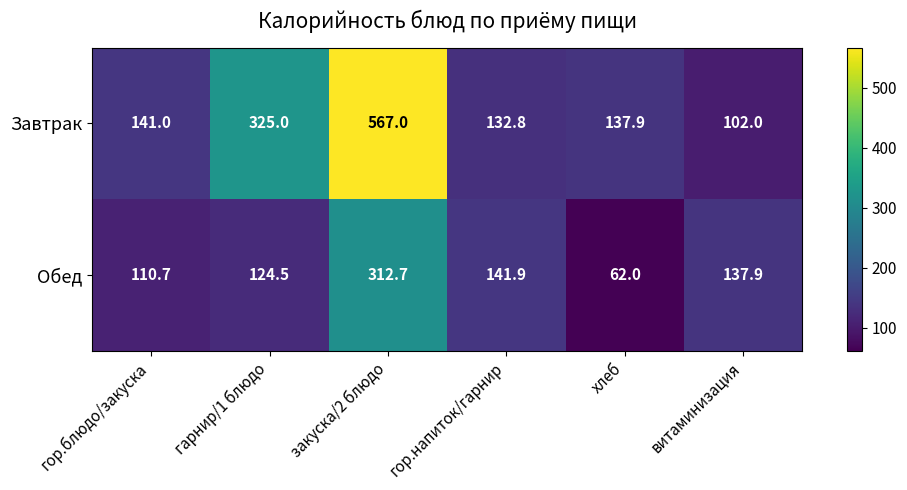

At which category is the sum across all series the highest?

закуска/2 блюдо